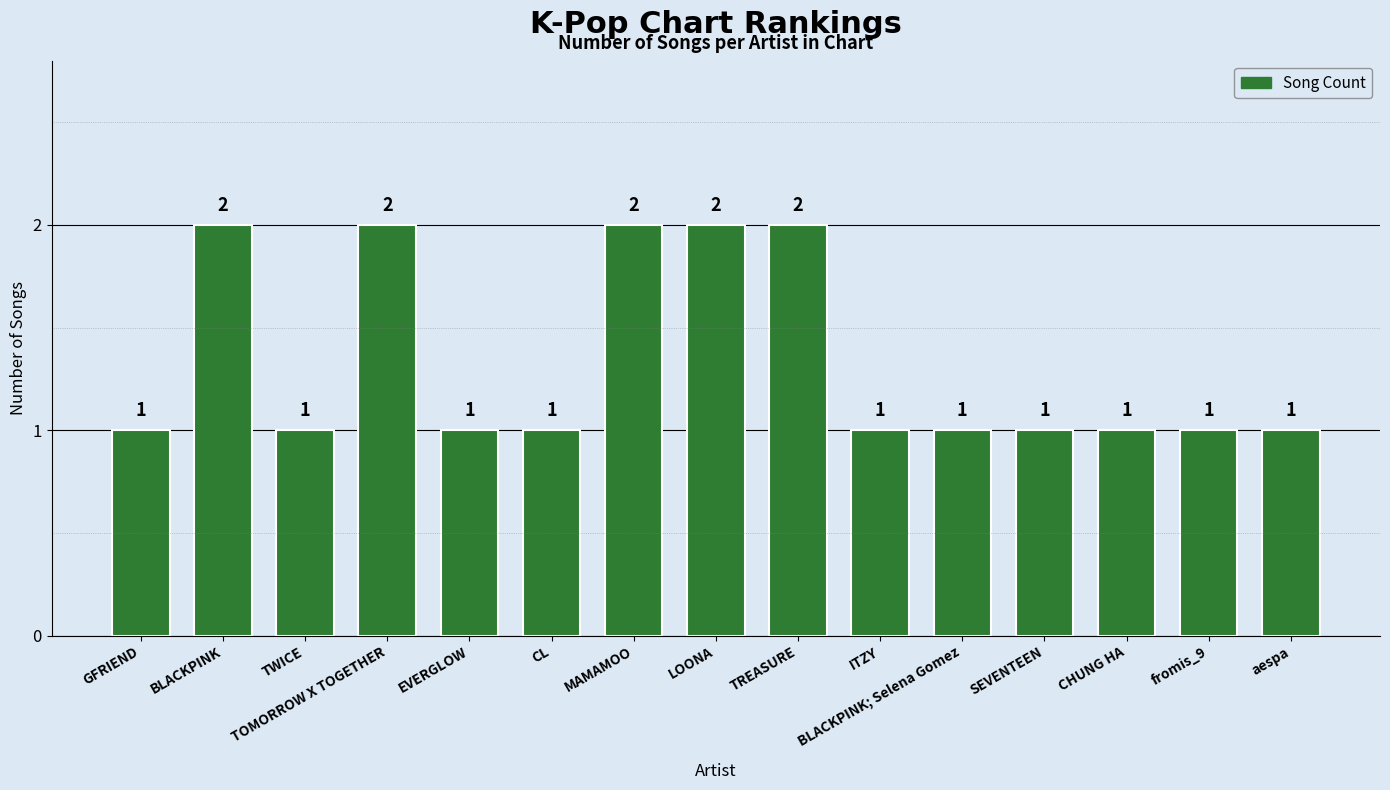

How many values exceed 1?

5